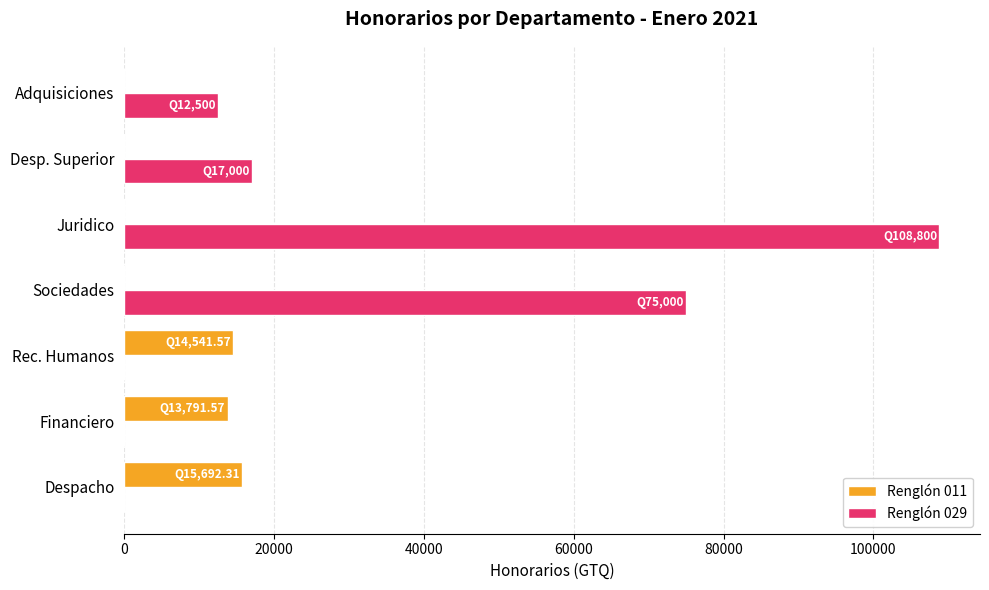

True or false: Renglón 011 has a value of 0.0 at Adquisiciones.

True